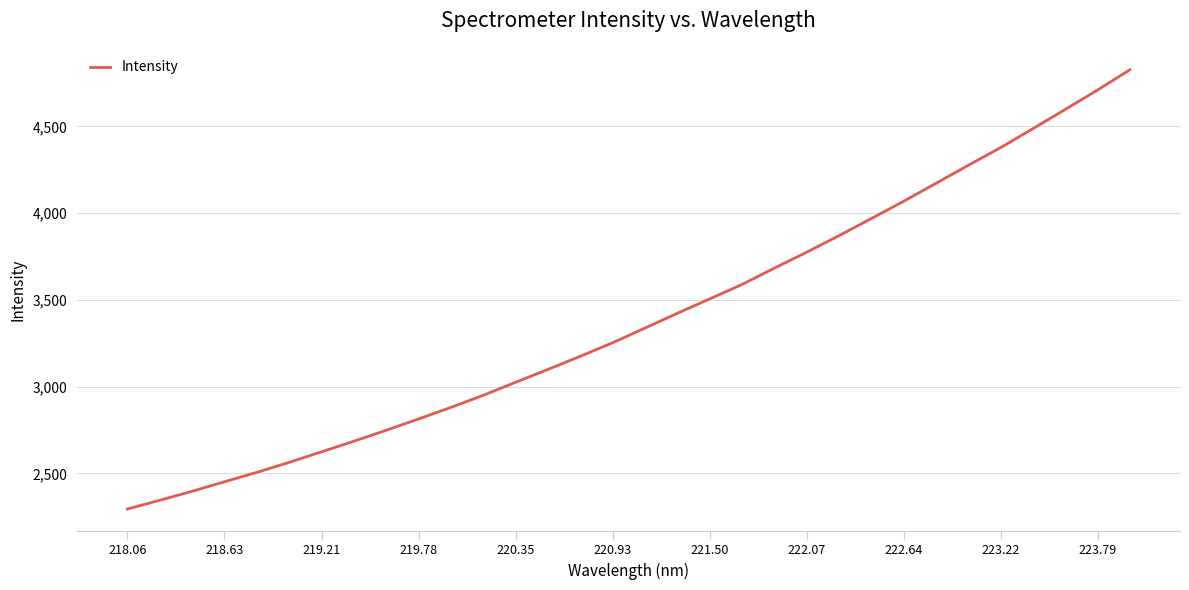

What is the difference between the maximum and minimum values?

2532.9